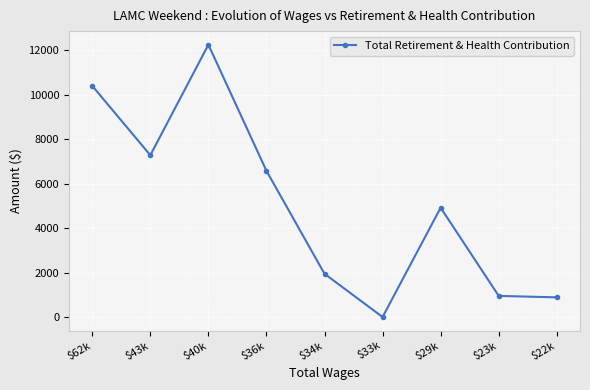

The value at $34k is 694. True or false?

False